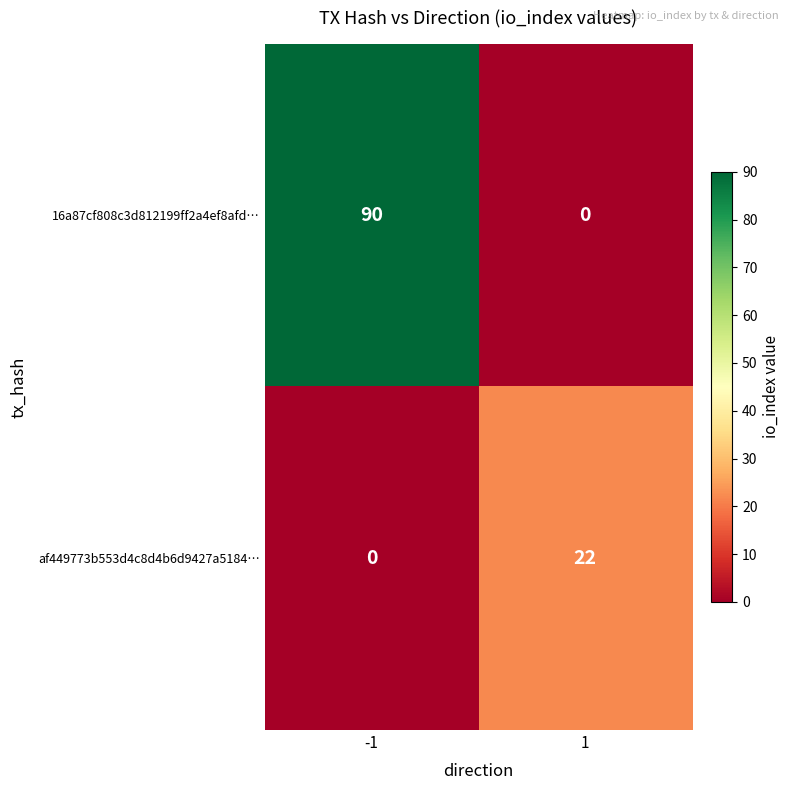

Reading left to right, list all the values displayed in this chart.

16a87cf808c3d812199ff2a4ef8afd…: 90	0
af449773b553d4c8d4b6d9427a5184…: 0	22